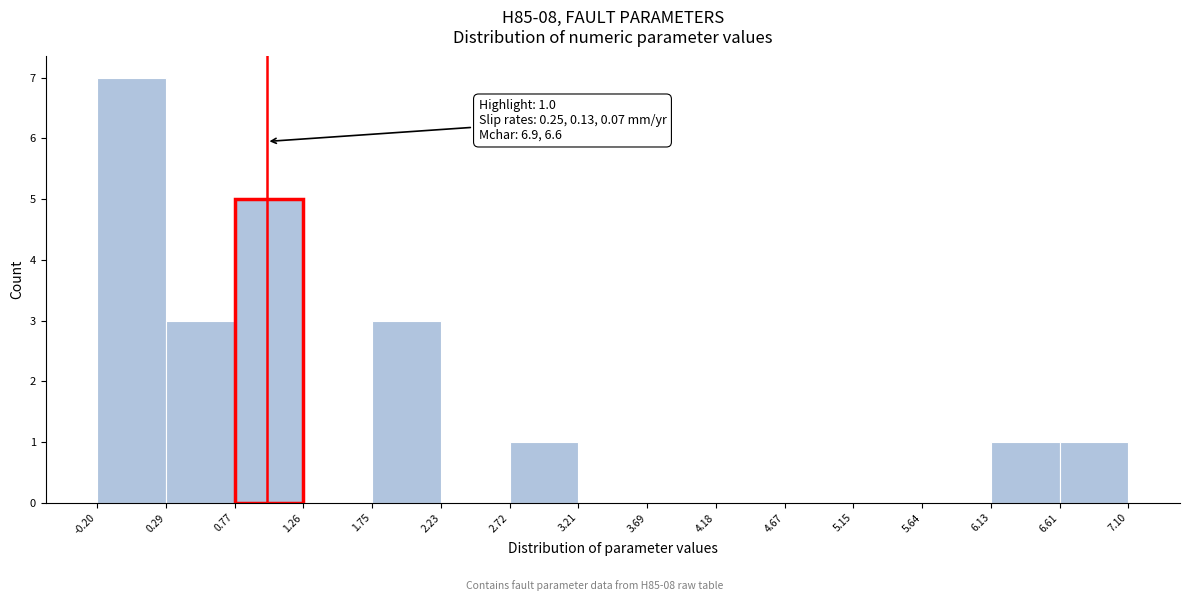

Over which range of the x-axis is the bar tallest?

-0.20 to 0.29